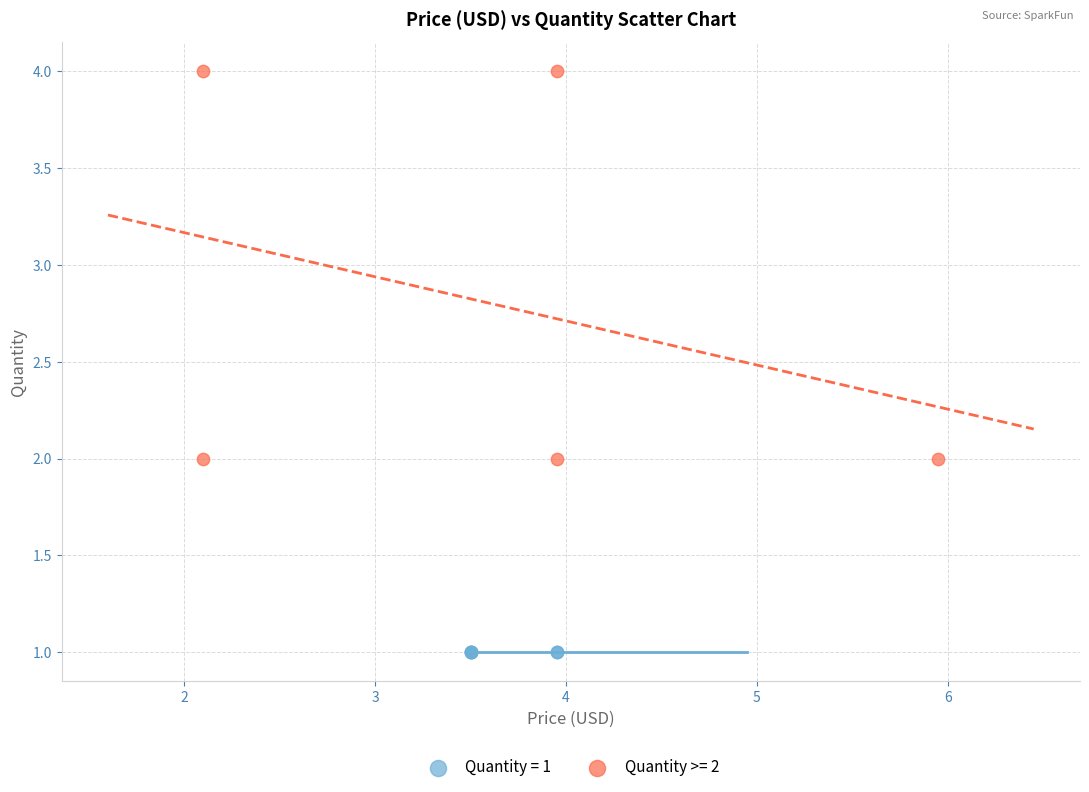

Which series reaches the minimum Y coordinate?

Quantity = 1